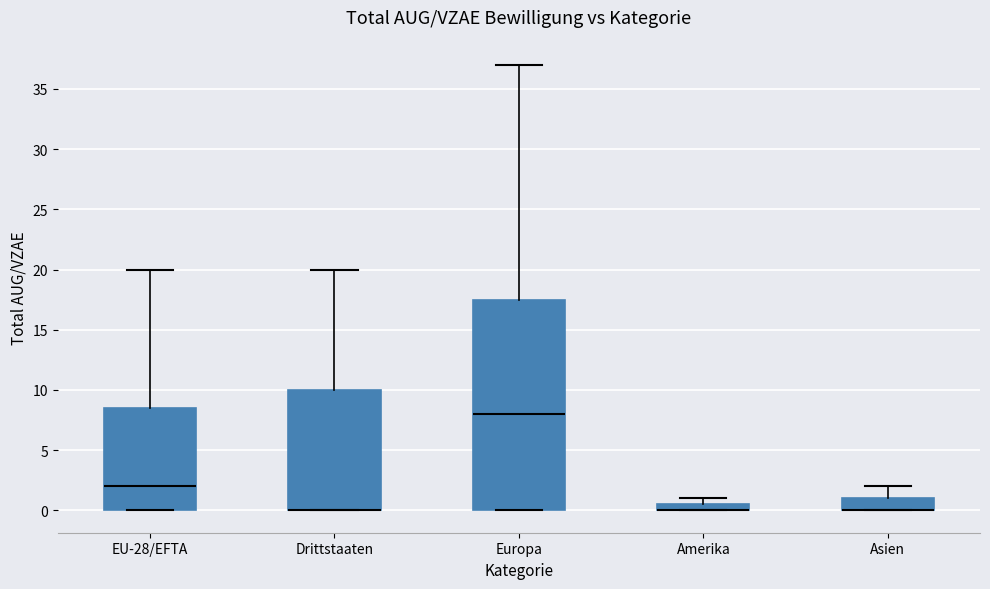

Which box is the tallest, from its lower edge to its upper edge?

Europa